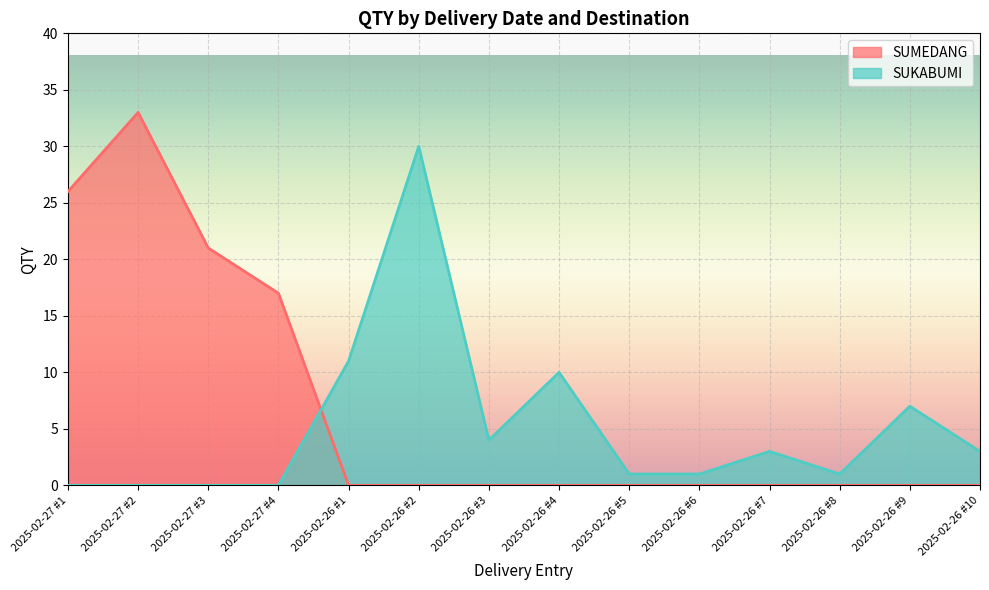

How many lines are shown in the chart?

2